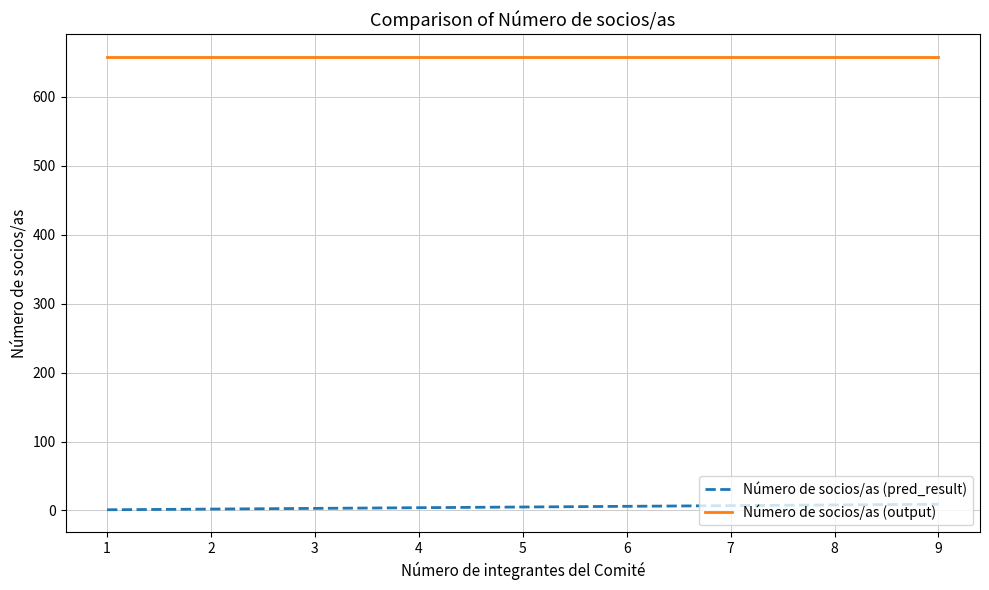

What is the maximum value shown in the chart?

658